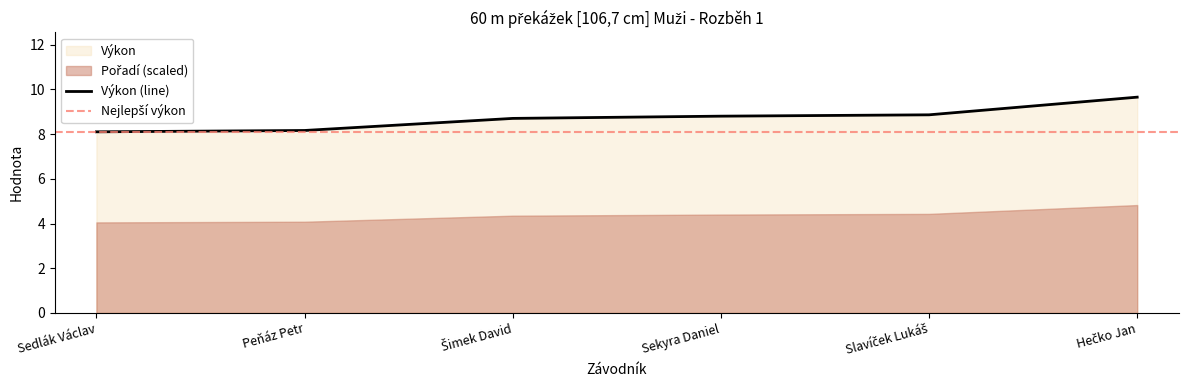

Reading left to right, extract all data points from this chart.

Sedlák Václav=8.1	Peňáz Petr=8.2	Šimek David=8.7	Sekyra Daniel=8.8	Slavíček Lukáš=8.9	Hečko Jan=9.7